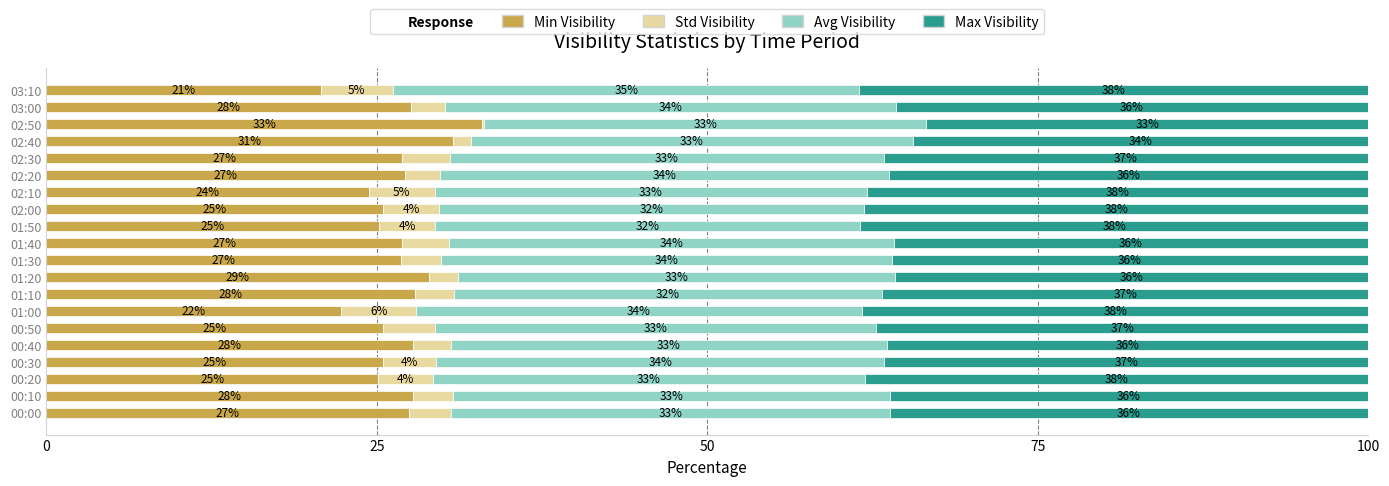

What is the sum of all Min Visibility values?

533.1